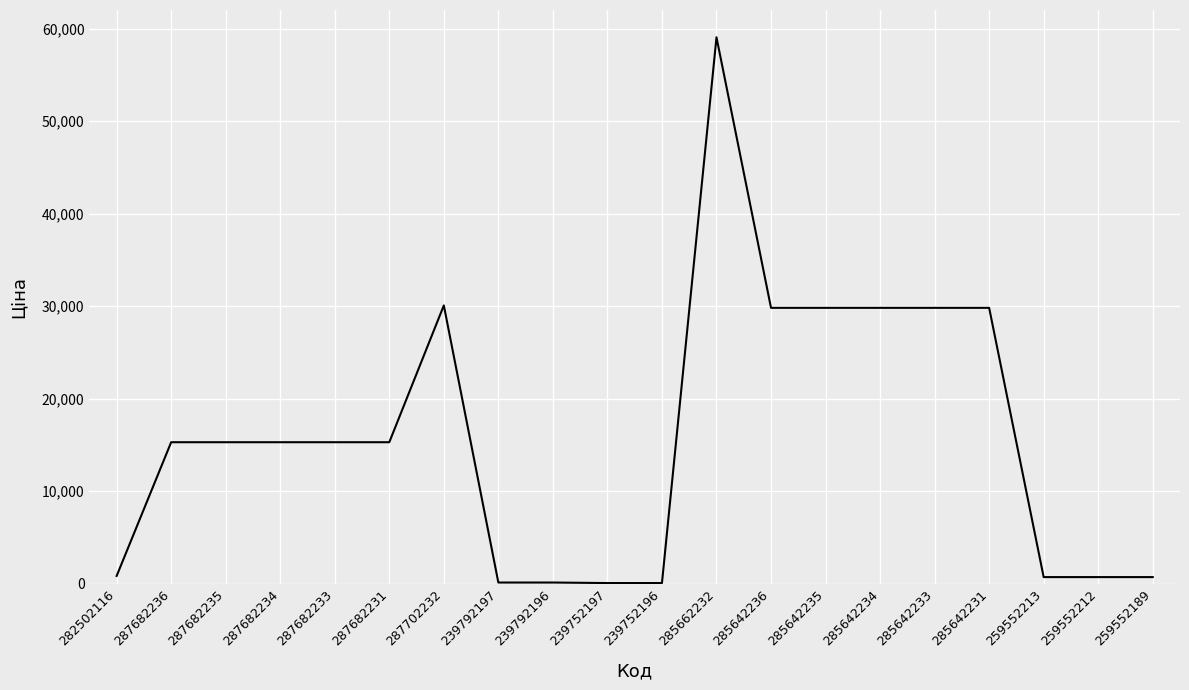

What value does the data have at 285642236?

29819.2